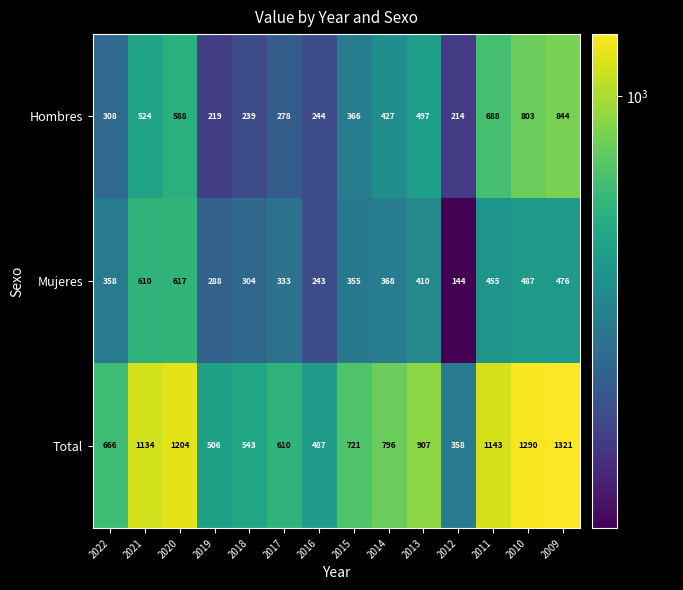

What is the minimum value shown in the chart?

144